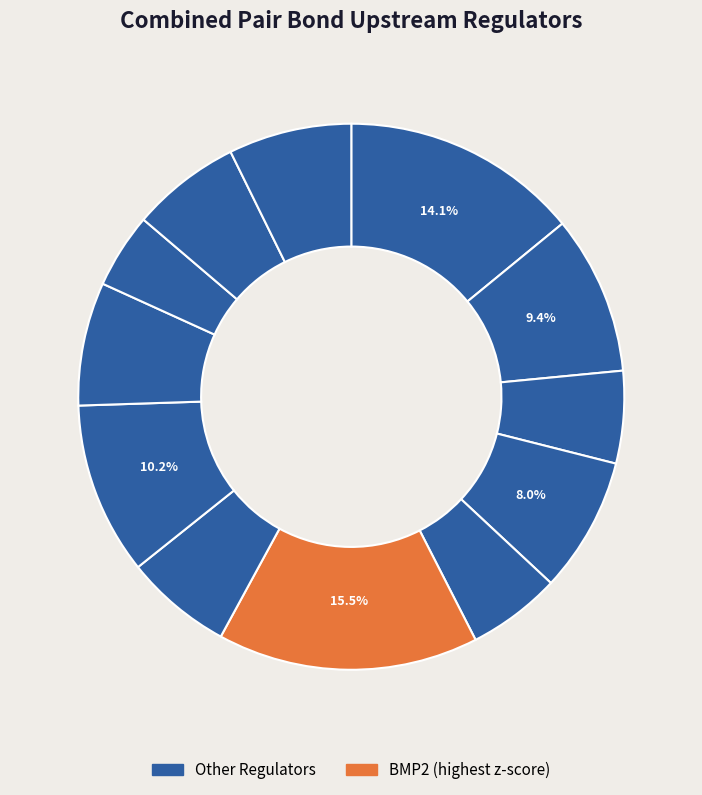

Count the number of slices in the pie.

12